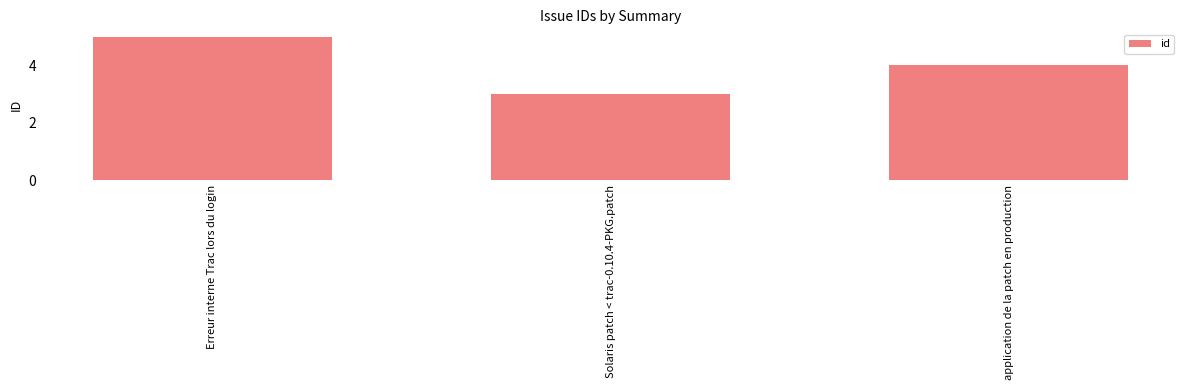

Between Erreur interne Trac lors du login and Solaris patch < trac-0.10.4-PKG.patch, which is larger?

Erreur interne Trac lors du login